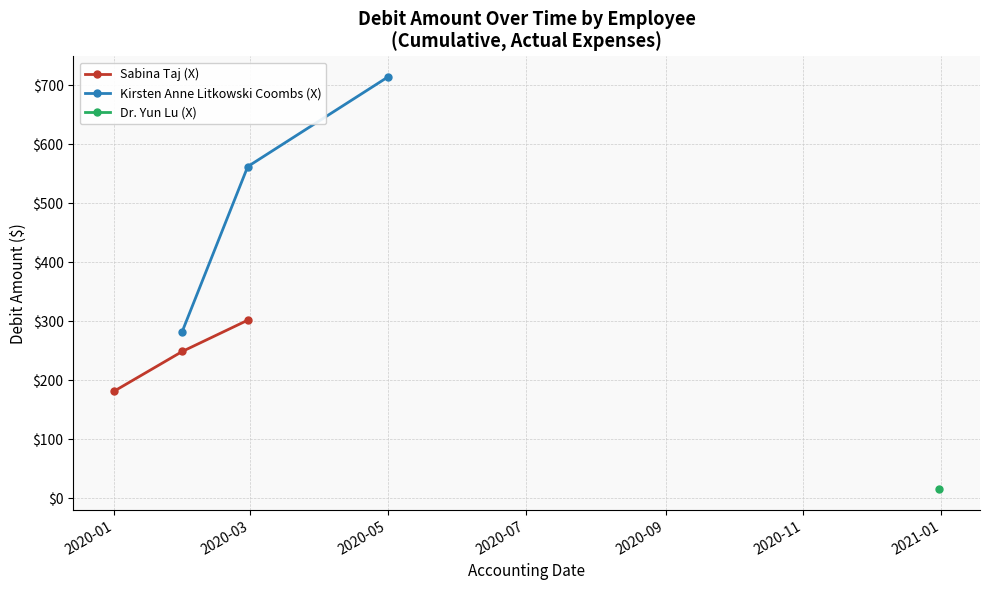

What is the value of the Sabina Taj (X) point at the 2nd from the left?

248.7